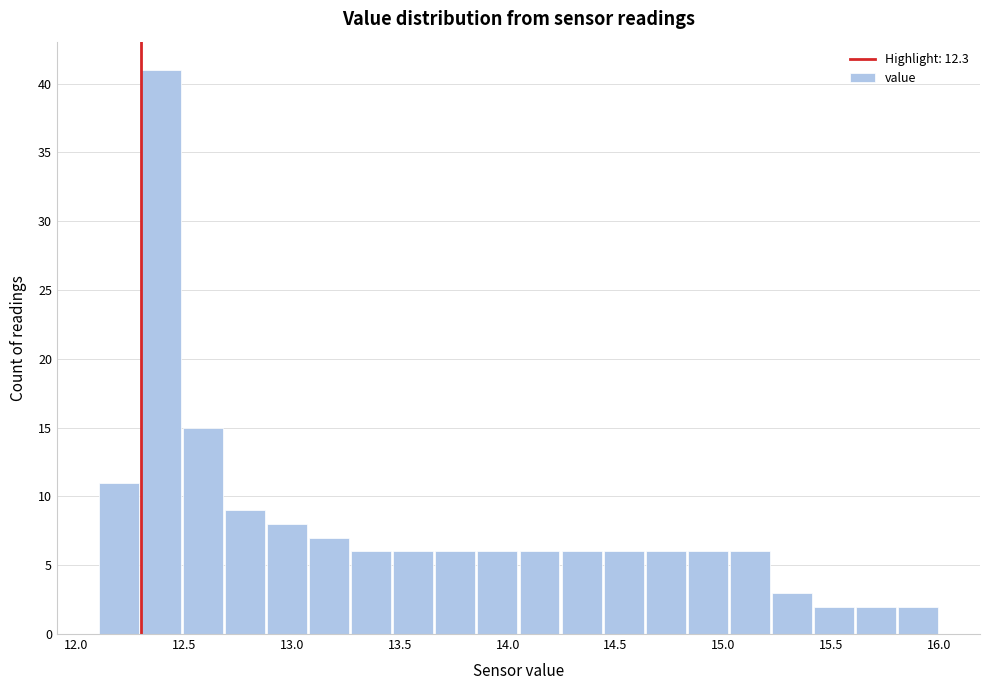

Read against the x-axis, roughly where is the centre of the tallest bar?

12.40